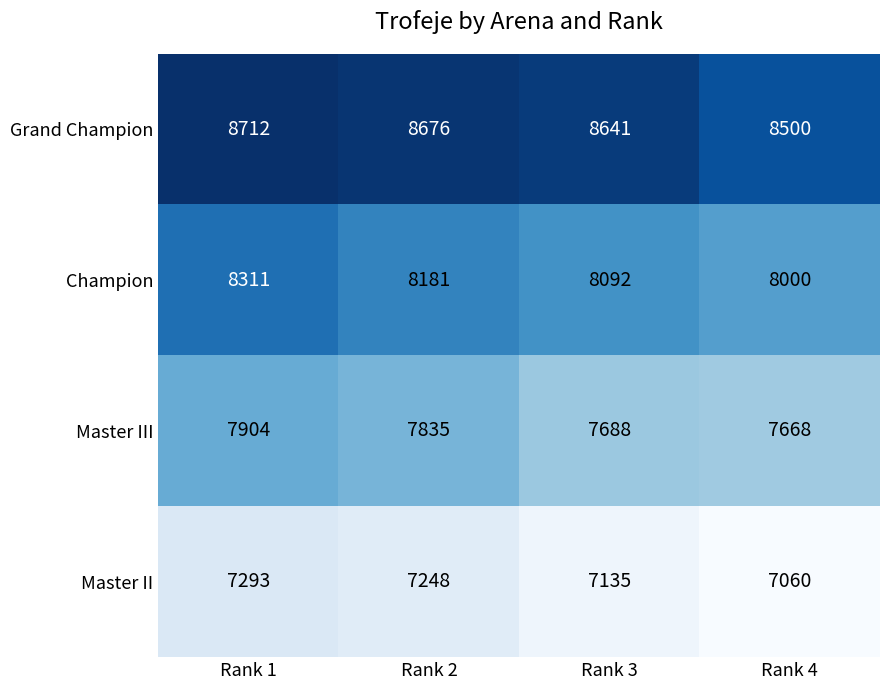

The Master II series shows 2423 at Rank 1. True or false?

False